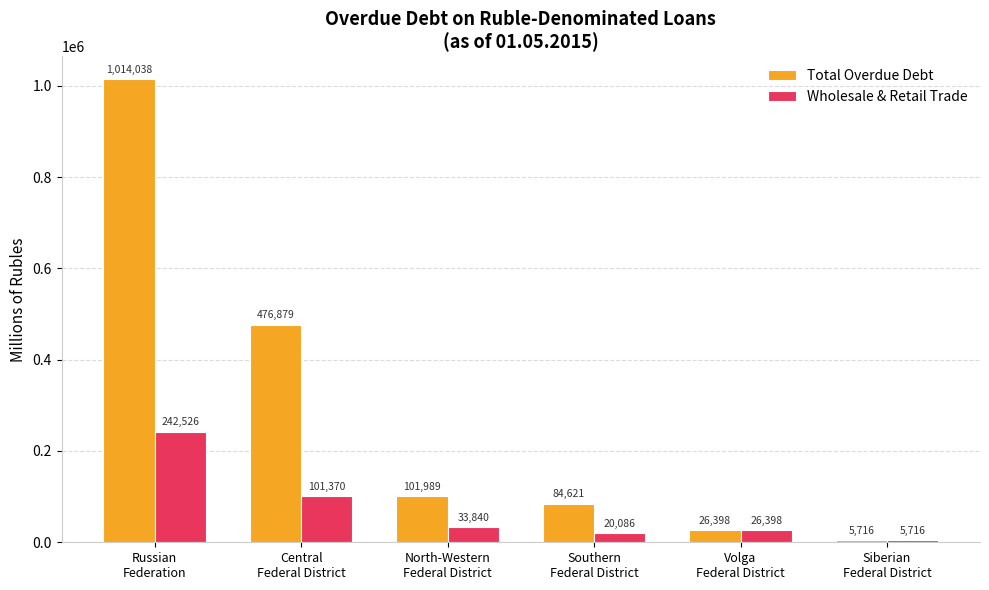

What are all the series names shown in the legend?

Total Overdue Debt, Wholesale & Retail Trade